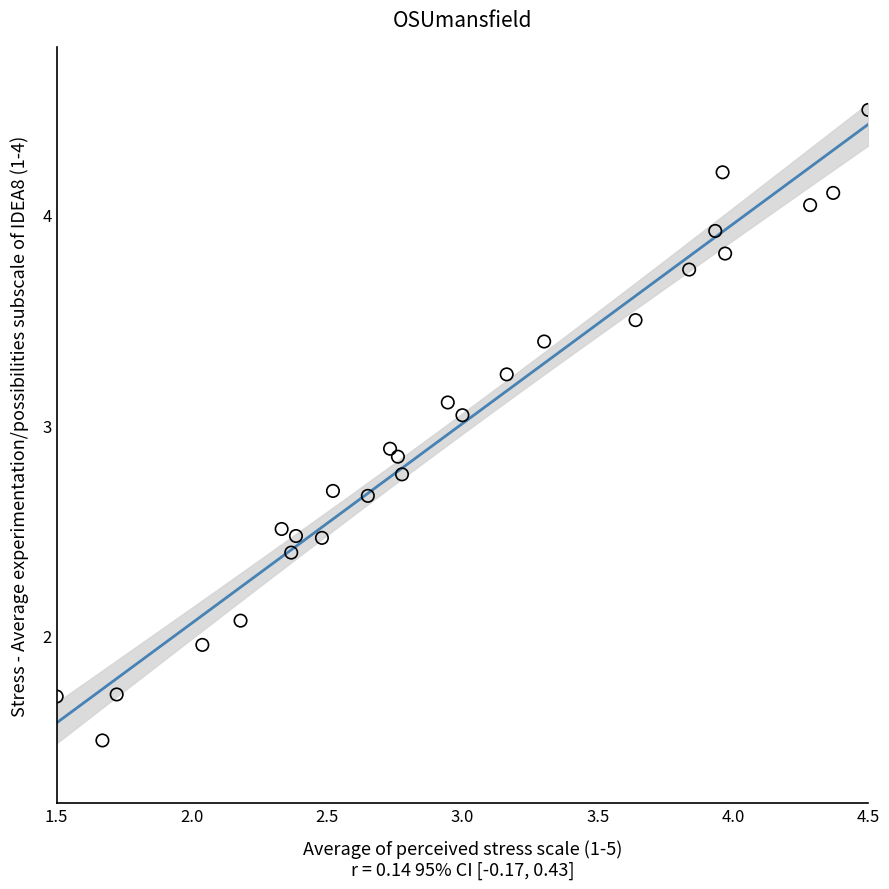

How many points are shown in the scatter plot?

26